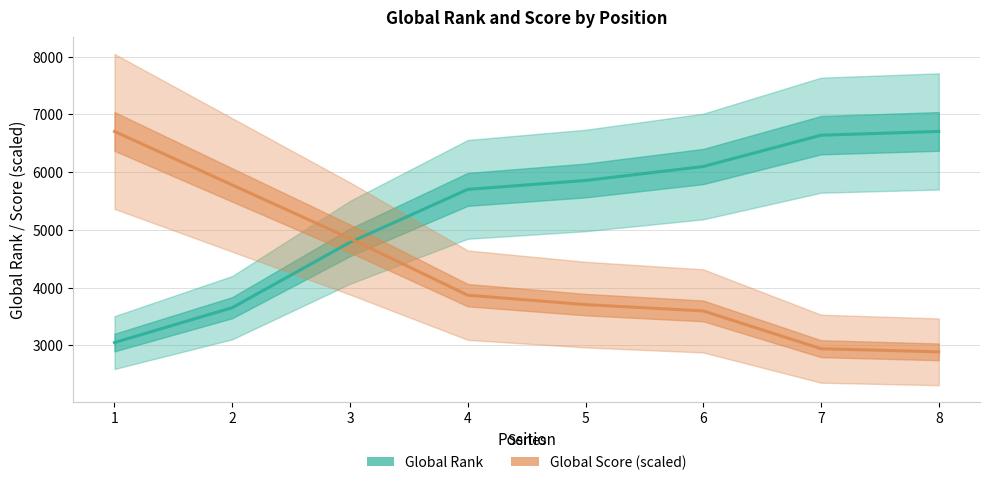

List the series in order of their peak value, highest first.

Global Rank, Global Score (scaled)